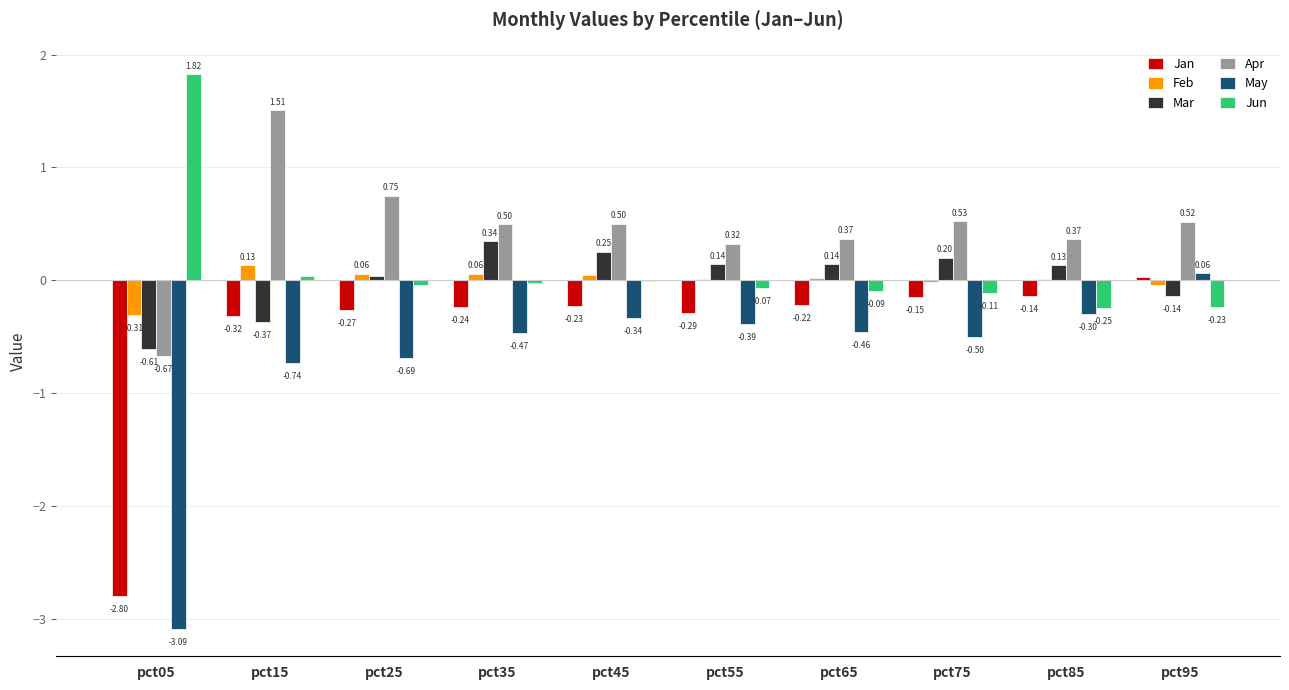

What is the sum of the Mar values at pct05 and pct65?

-0.5